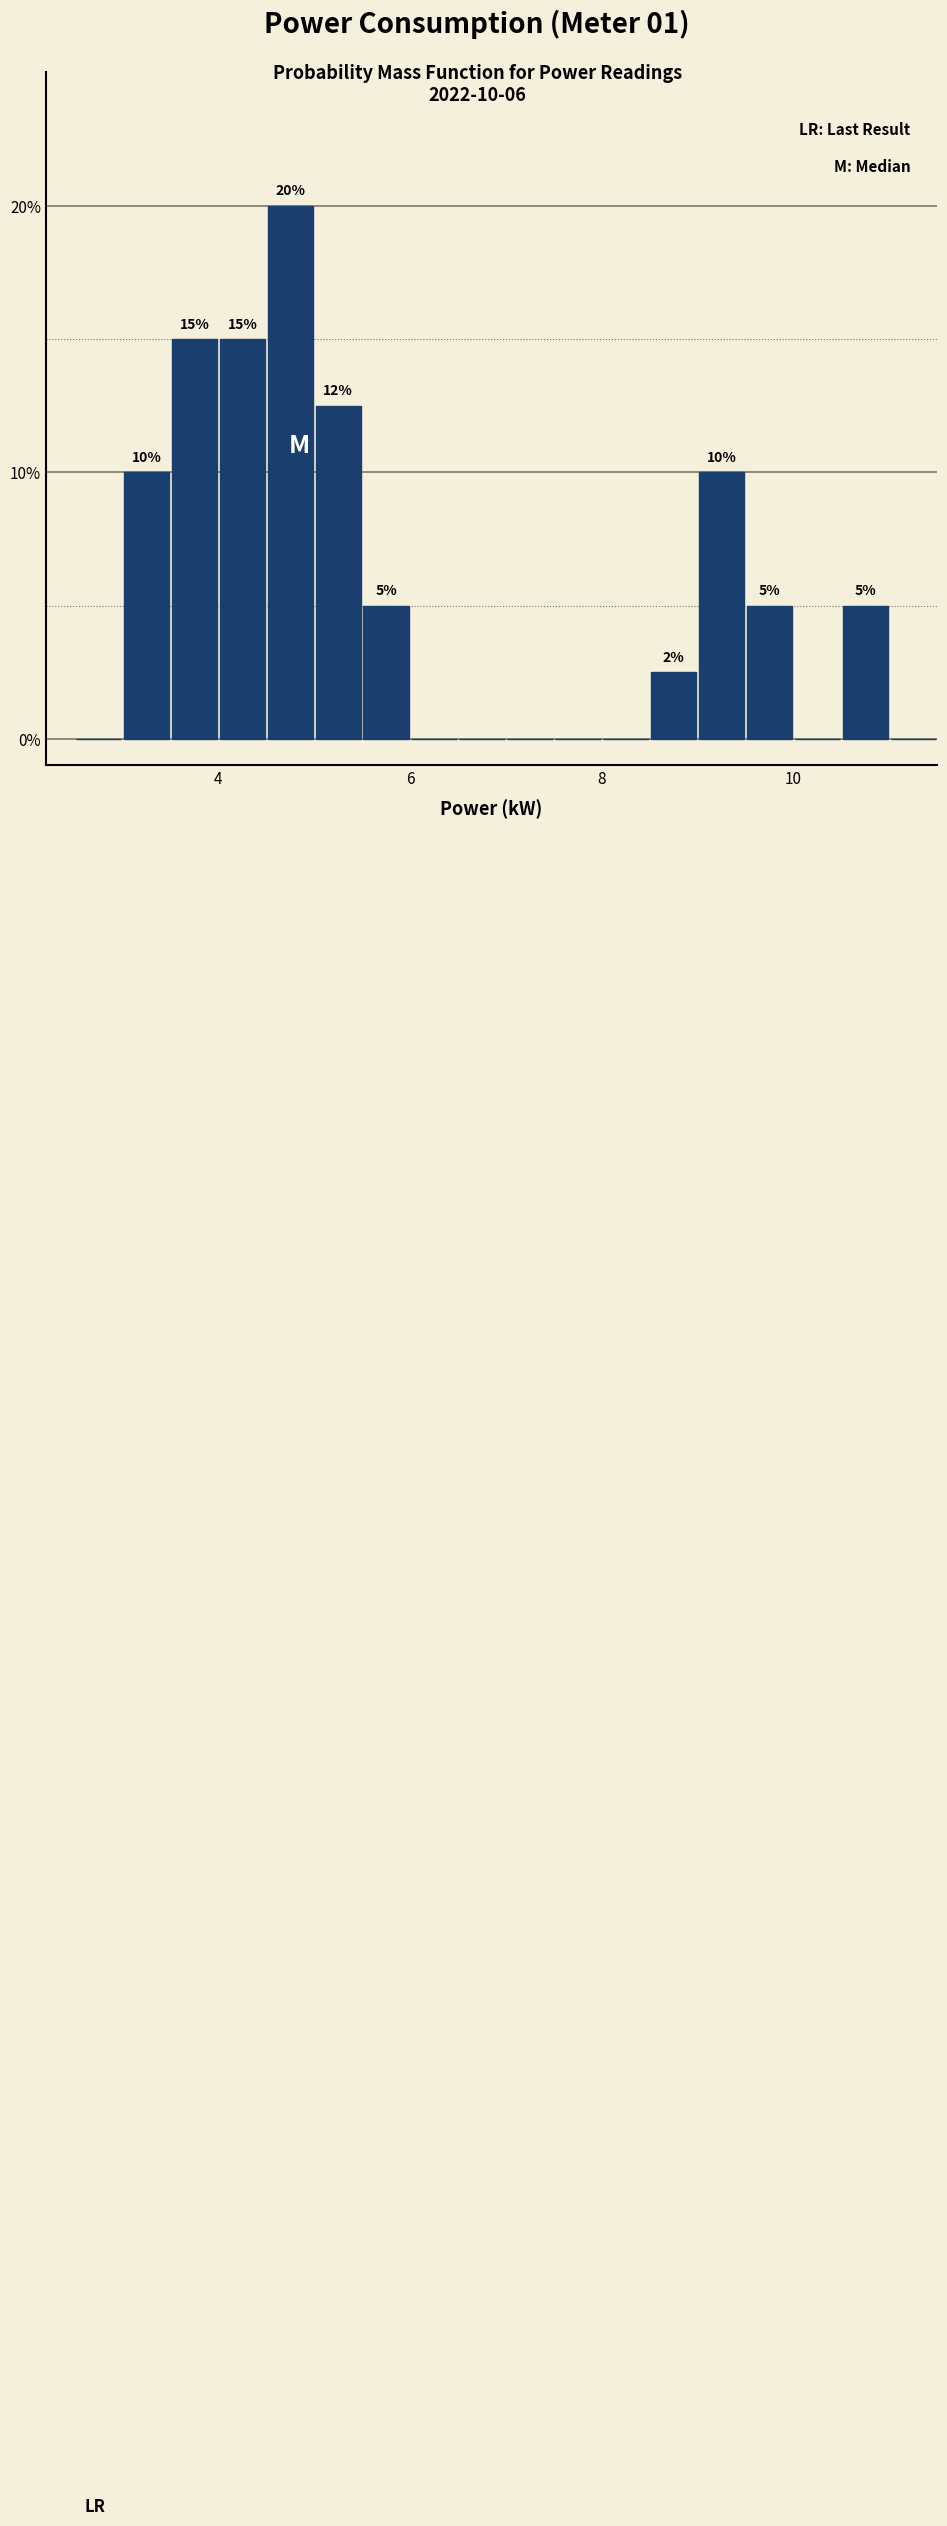

Read against the x-axis, roughly where is the centre of the tallest bar?

4.8